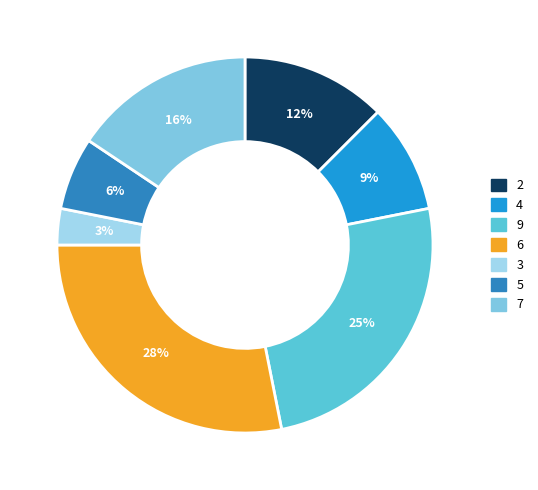

To the nearest percent, what is the difference between the 6 and 7 slice percentages?

12%